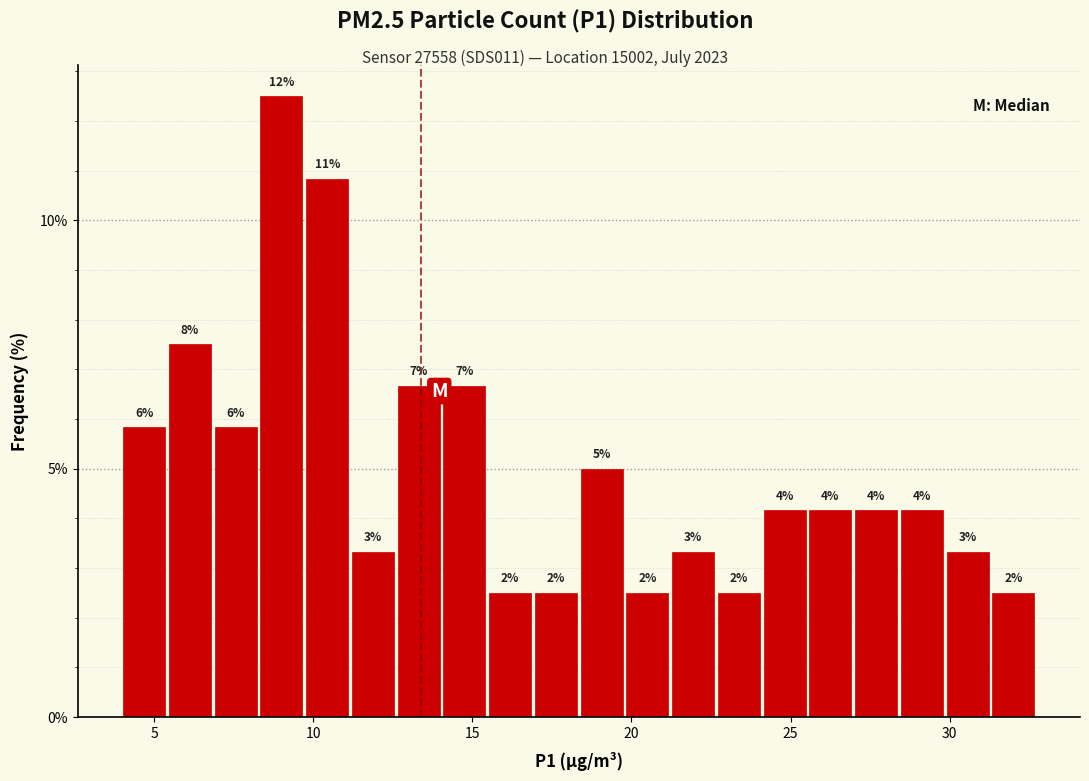

Around what value on the x-axis is the tallest bar? Give the approximate position of its centre, as read against the axis.

9.0